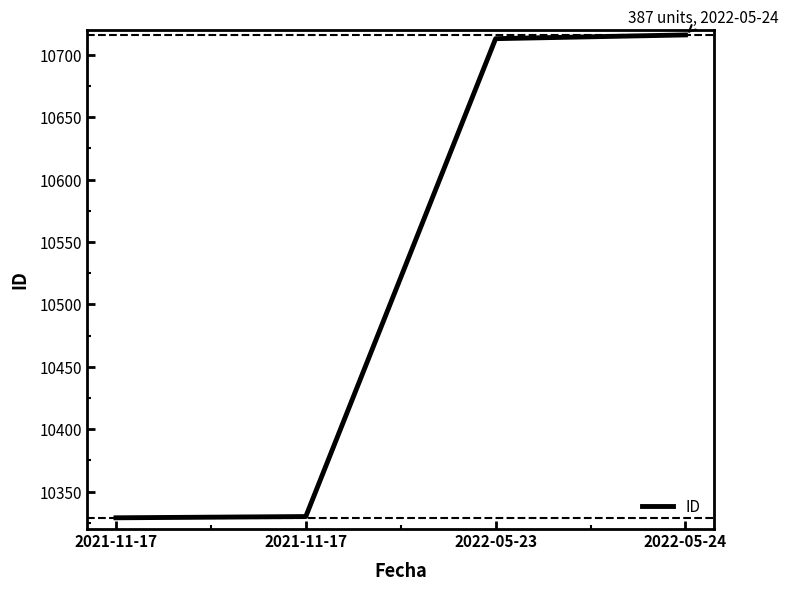

What is the change in value from 2021-11-17 to 2022-05-24?

+387